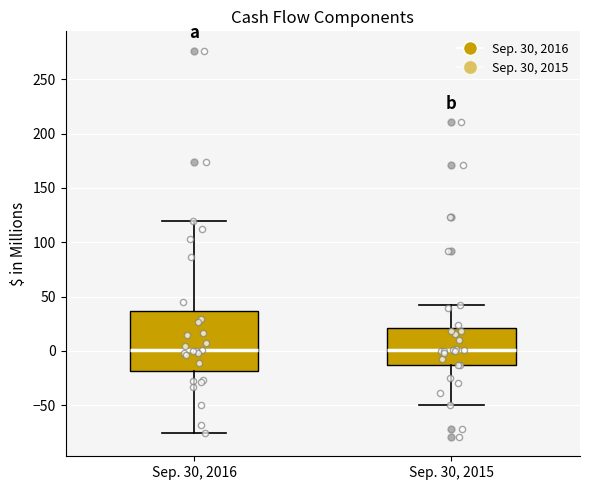

Reading left to right, read every box against the y-axis: the position of its median line, the range the box covers, and the ends of its whiskers. The values are not printed on the chart, so give them approximately, as read against the axis.

Sep. 30, 2016: median 0, box -20 to 35, whiskers -75 to 120
Sep. 30, 2015: median 0, box -15 to 20, whiskers -50 to 40